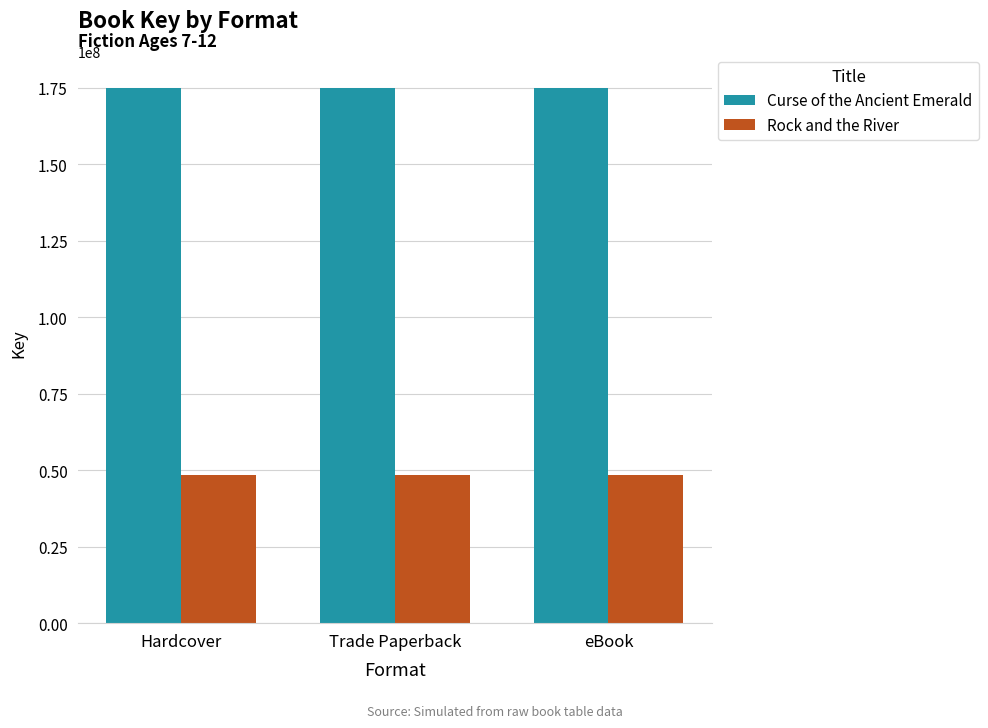

What is the spread (max minus min) of values at Hardcover?

126240901